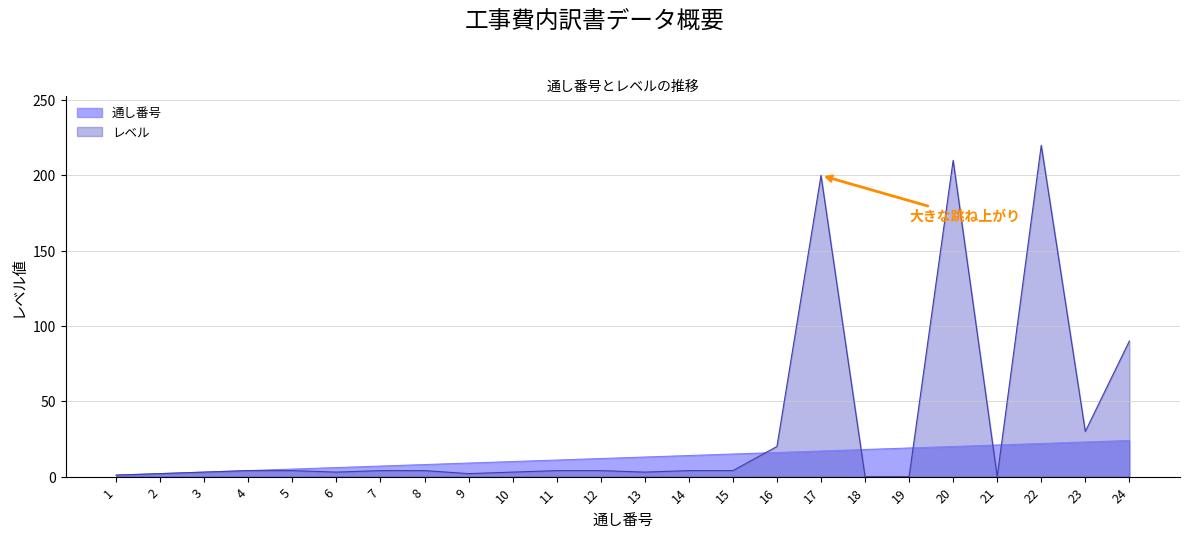

What is the difference between the highest and lowest values at 6?

3